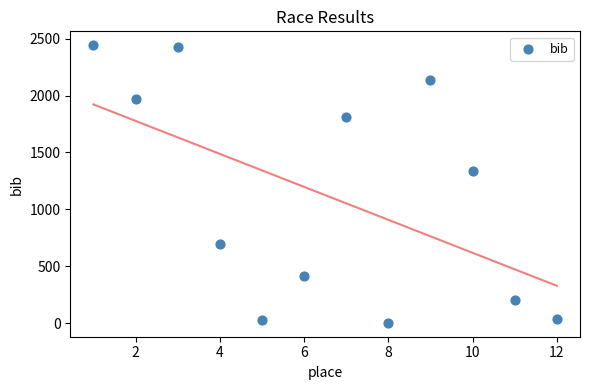

What Y value in the scatter plot is closest to 1223?

1336